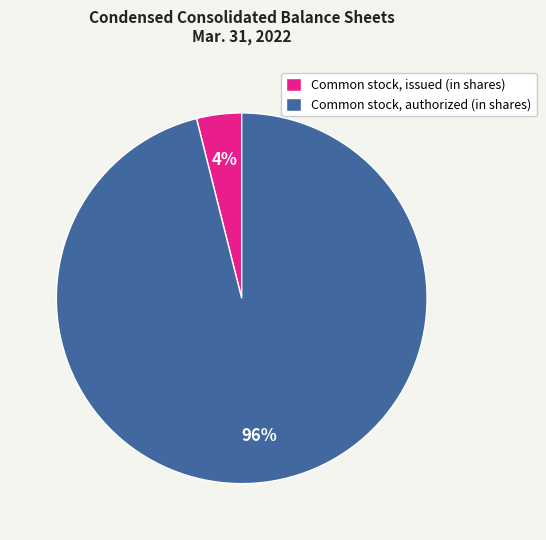

To the nearest percent, what is the difference between the largest and smallest slice percentages?

92%